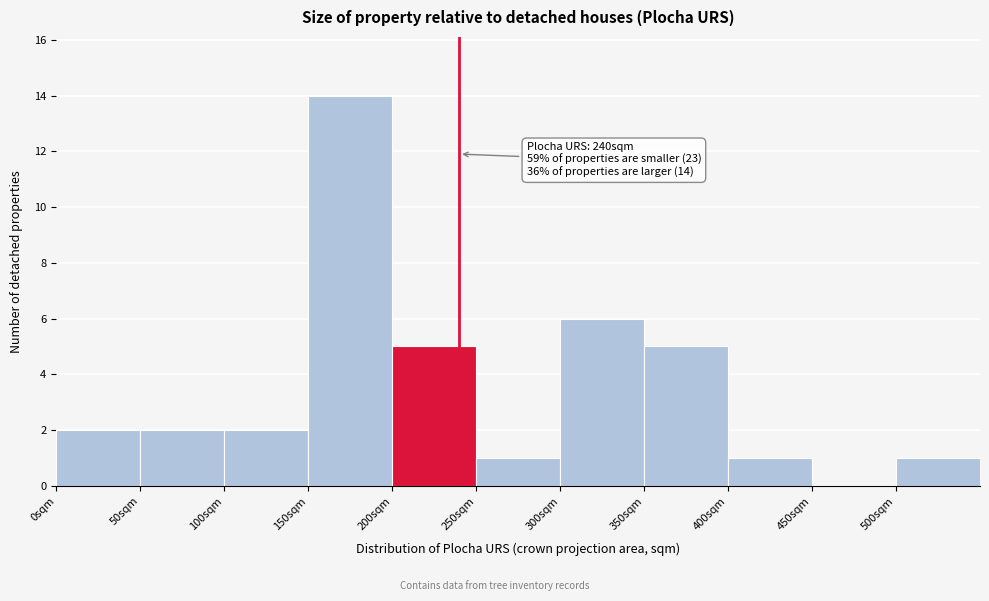

Which range on the x-axis has the tallest bar?

150 to 200